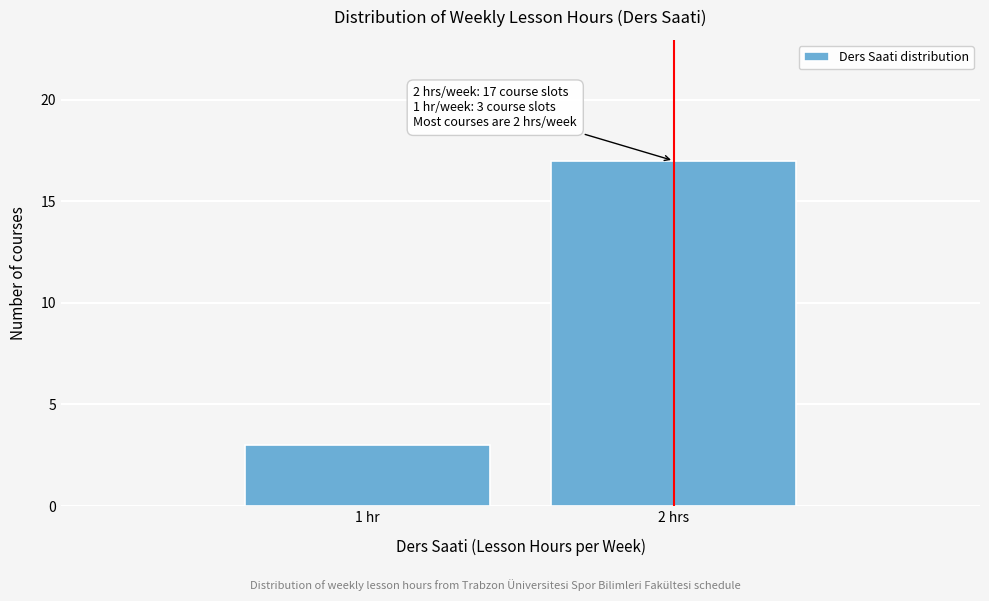

Reading left to right, list all the values displayed in this chart.

1 hr=3	2 hrs=17